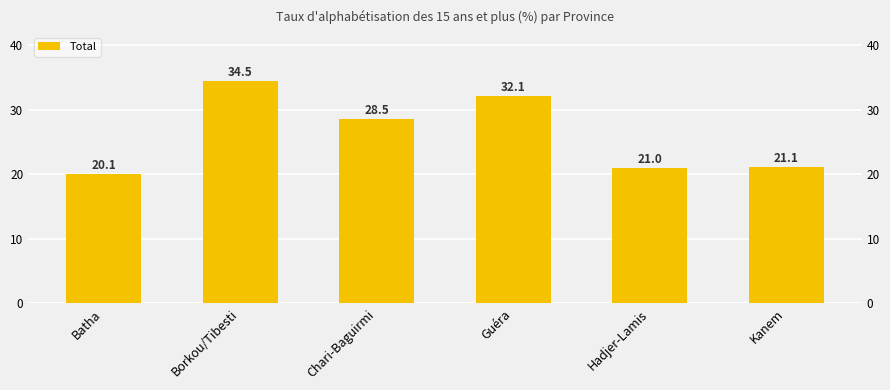

What position from the left is Guéra?

4